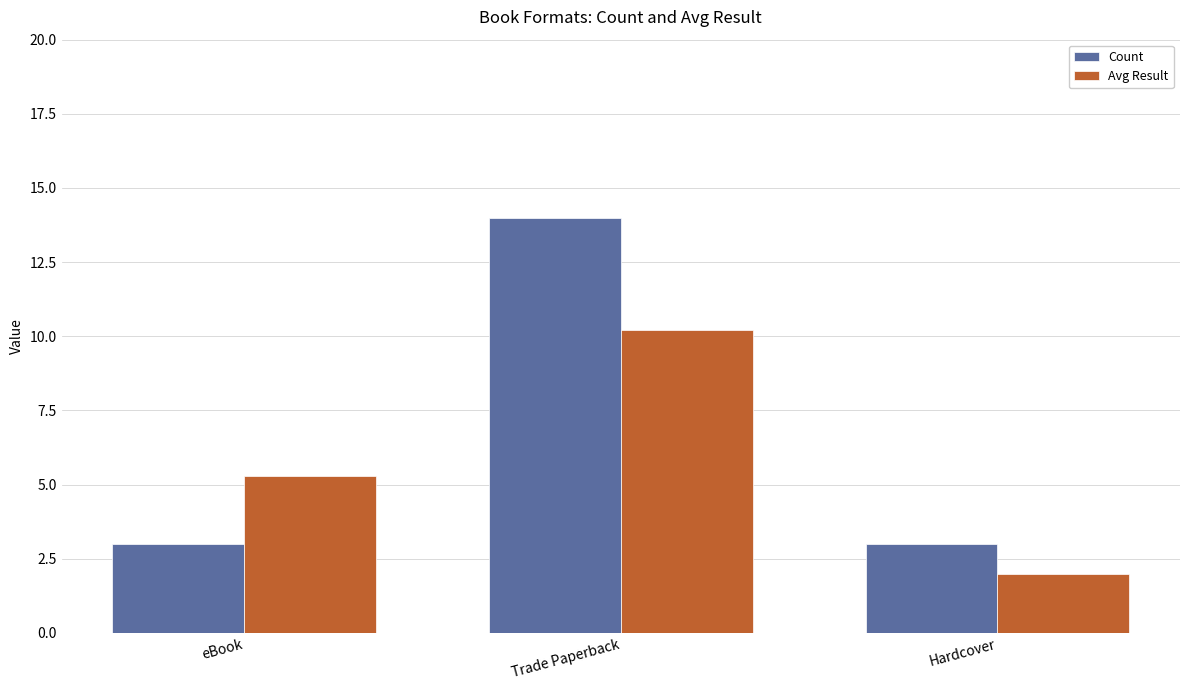

Between Trade Paperback and Hardcover, which series saw the biggest shift?

Count